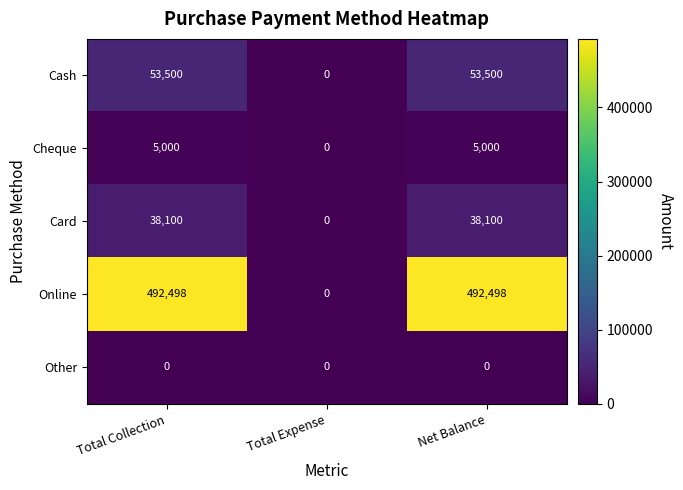

How many distinct data groups are displayed?

5